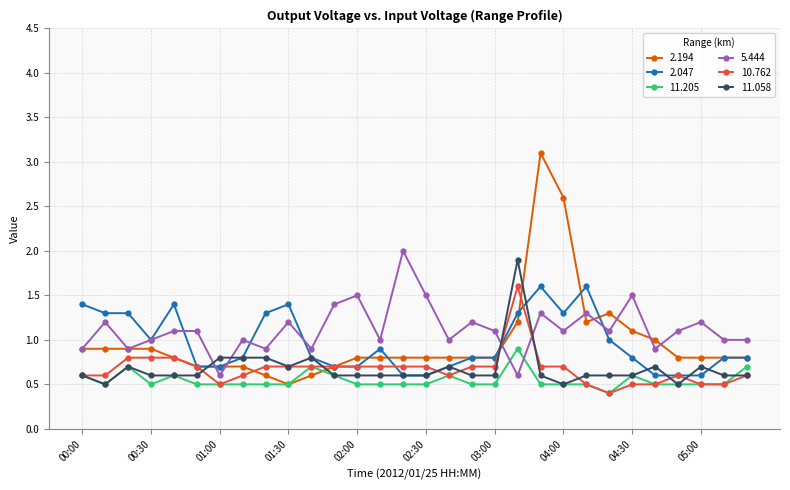

Count the number of categories in the chart.

30